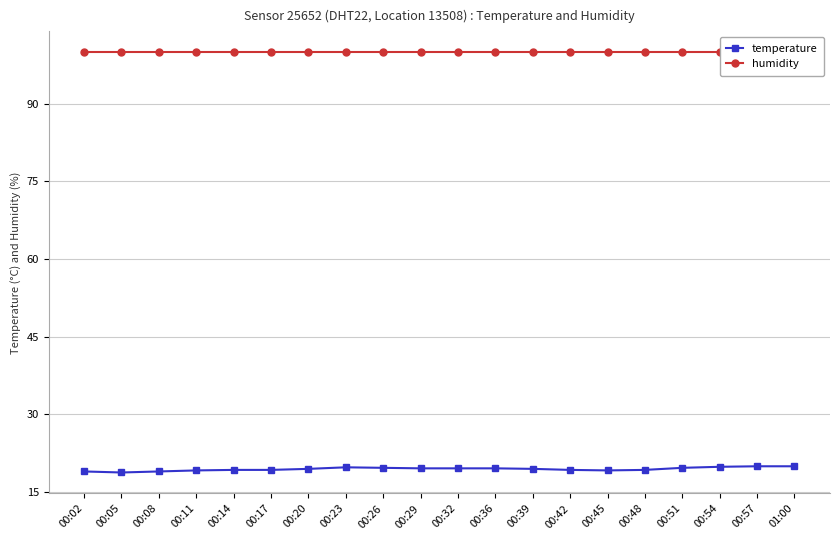

True or false: humidity and temperature intersect in this chart.

False